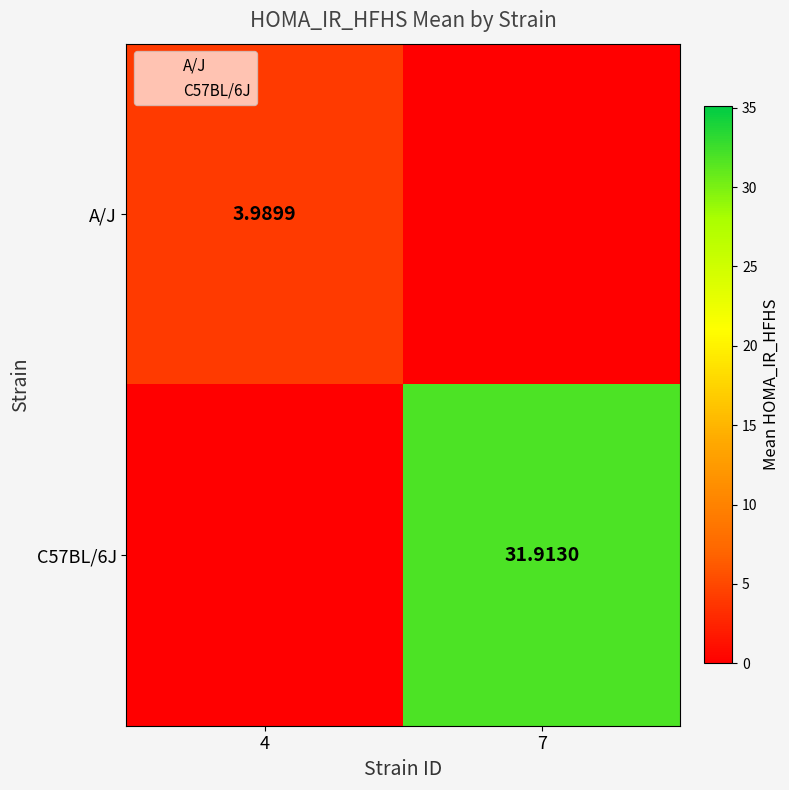

What is the average value of the A/J series?

2.0